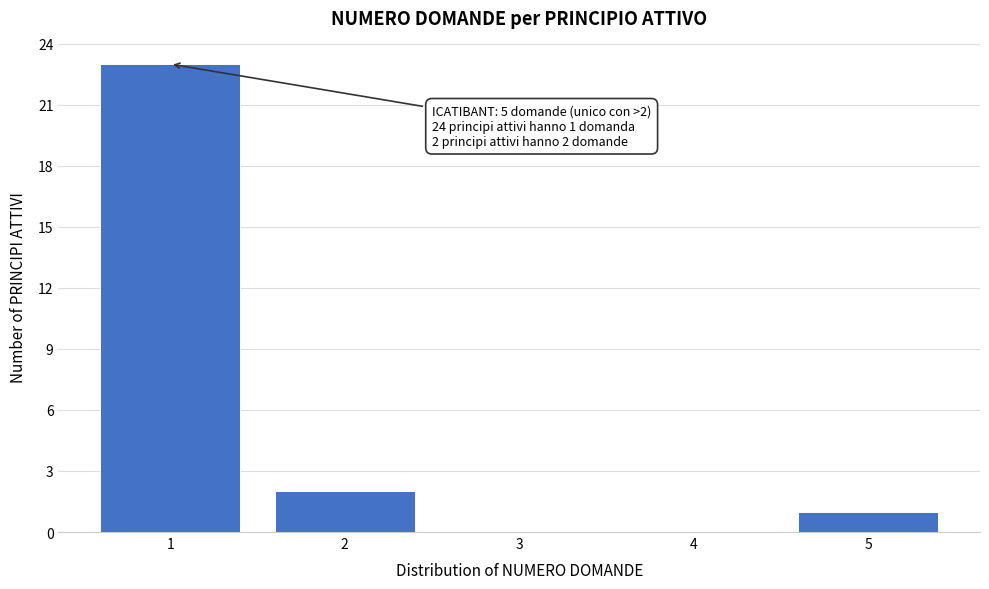

Which range on the x-axis has the tallest bar?

0.5 to 1.5